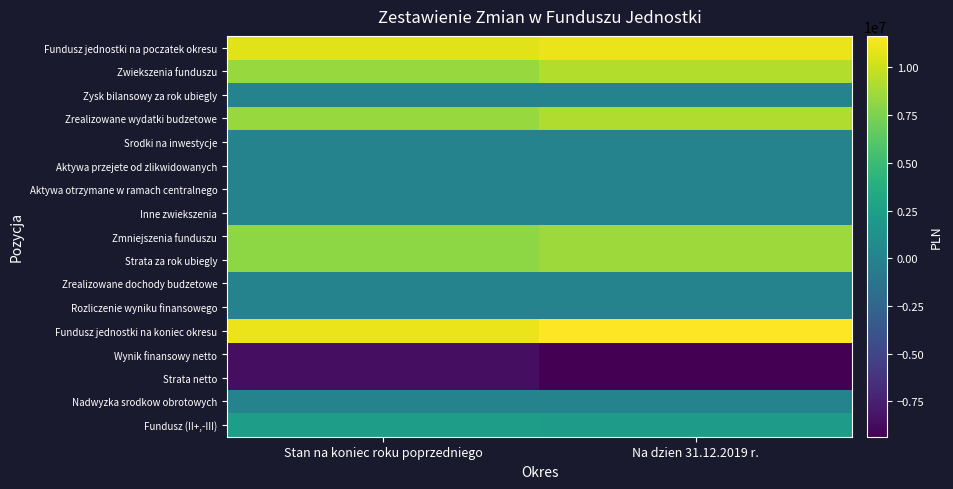

Reading right to left, list all the values displayed in this chart.

Fundusz jednostki na poczatek okresu: Na dzien 31.12.2019 r.=11009039.4	Stan na koniec roku poprzedniego=10746721.7
Zwiekszenia funduszu: Na dzien 31.12.2019 r.=9223750.1	Stan na koniec roku poprzedniego=8374507.6
Zysk bilansowy za rok ubiegly: Na dzien 31.12.2019 r.=0.0	Stan na koniec roku poprzedniego=0.0
Zrealizowane wydatki budzetowe: Na dzien 31.12.2019 r.=9192937.7	Stan na koniec roku poprzedniego=8374507.6
Srodki na inwestycje: Na dzien 31.12.2019 r.=0.0	Stan na koniec roku poprzedniego=0.0
Aktywa przejete od zlikwidowanych: Na dzien 31.12.2019 r.=0.0	Stan na koniec roku poprzedniego=0.0
Aktywa otrzymane w ramach centralnego: Na dzien 31.12.2019 r.=30812.4	Stan na koniec roku poprzedniego=0.0
Inne zwiekszenia: Na dzien 31.12.2019 r.=0.0	Stan na koniec roku poprzedniego=0.0
Zmniejszenia funduszu: Na dzien 31.12.2019 r.=8575255.7	Stan na koniec roku poprzedniego=8112189.9
Strata za rok ubiegly: Na dzien 31.12.2019 r.=8572446.1	Stan na koniec roku poprzedniego=8075472.9
Zrealizowane dochody budzetowe: Na dzien 31.12.2019 r.=2809.7	Stan na koniec roku poprzedniego=3432.3
Rozliczenie wyniku finansowego: Na dzien 31.12.2019 r.=0.0	Stan na koniec roku poprzedniego=33284.7
Fundusz jednostki na koniec okresu: Na dzien 31.12.2019 r.=11657533.7	Stan na koniec roku poprzedniego=11009039.4
Wynik finansowy netto: Na dzien 31.12.2019 r.=-9362477.5	Stan na koniec roku poprzedniego=-8572446.1
Strata netto: Na dzien 31.12.2019 r.=-9362477.5	Stan na koniec roku poprzedniego=-8572446.1
Nadwyzka srodkow obrotowych: Na dzien 31.12.2019 r.=0.0	Stan na koniec roku poprzedniego=0.0
Fundusz (II+,-III): Na dzien 31.12.2019 r.=2295056.2	Stan na koniec roku poprzedniego=2436593.3